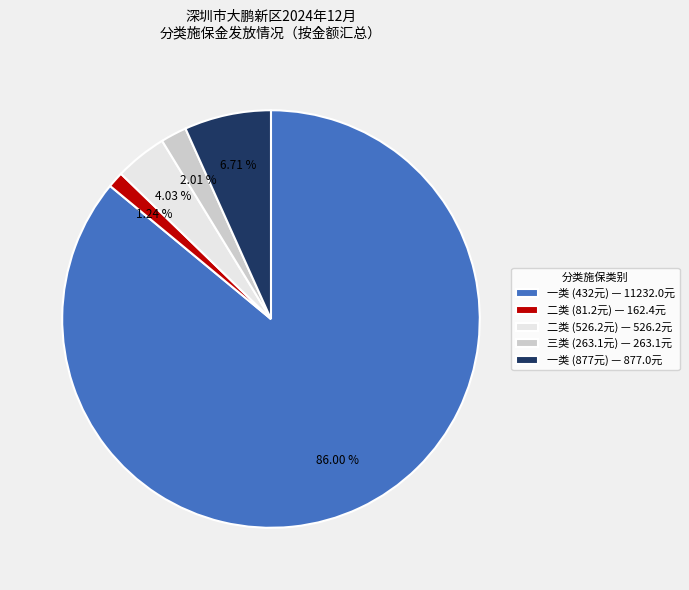

Which category accounts for the majority?

一类 (432元) — 11232.0元